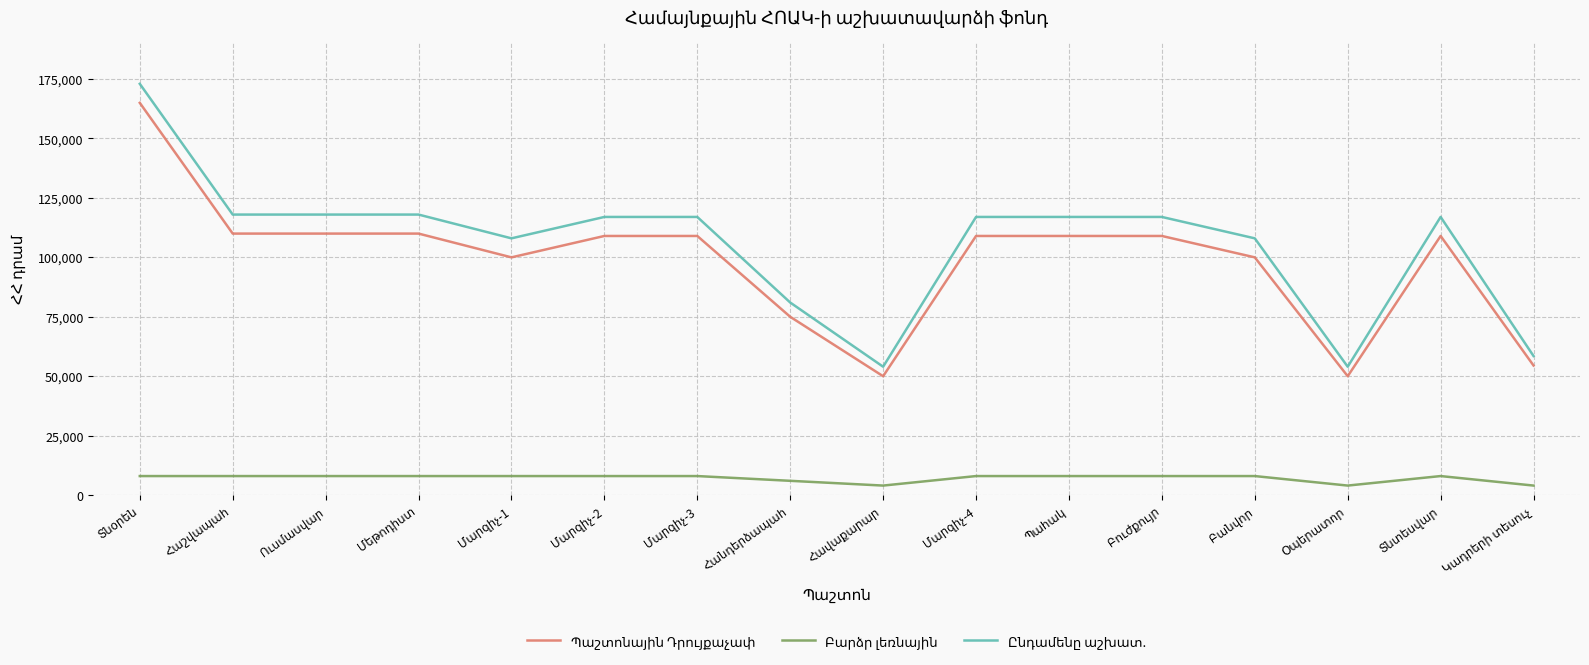

What is the smallest value displayed?

4000